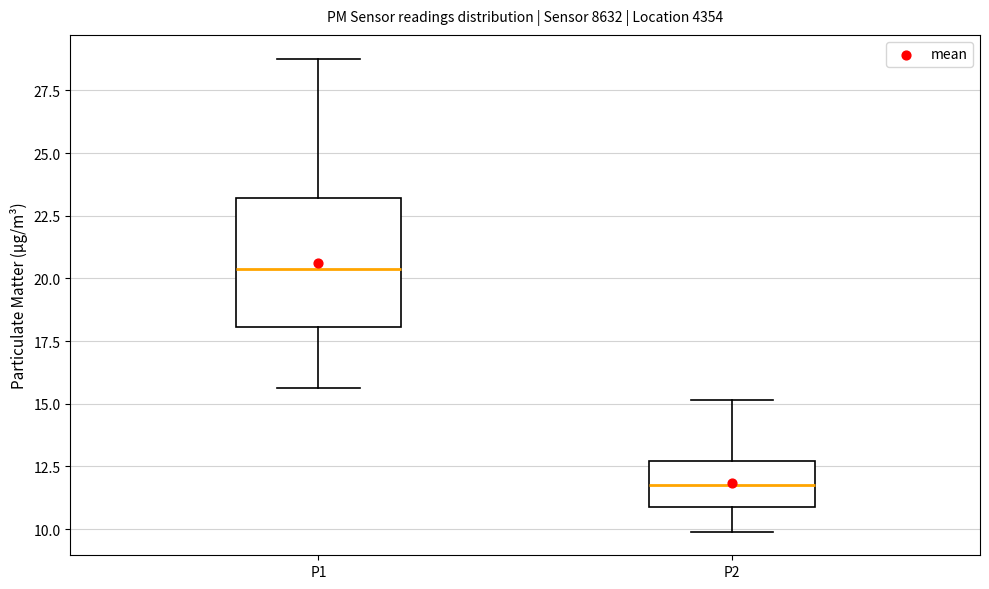

Reading left to right, read every box against the y-axis: the position of its median line, the range the box covers, and the ends of its whiskers. The values are not printed on the chart, so give them approximately, as read against the axis.

P1: median 20.5, box 18.0 to 23.0, whiskers 15.5 to 29.0
P2: median 12.0, box 11.0 to 12.5, whiskers 10.0 to 15.0